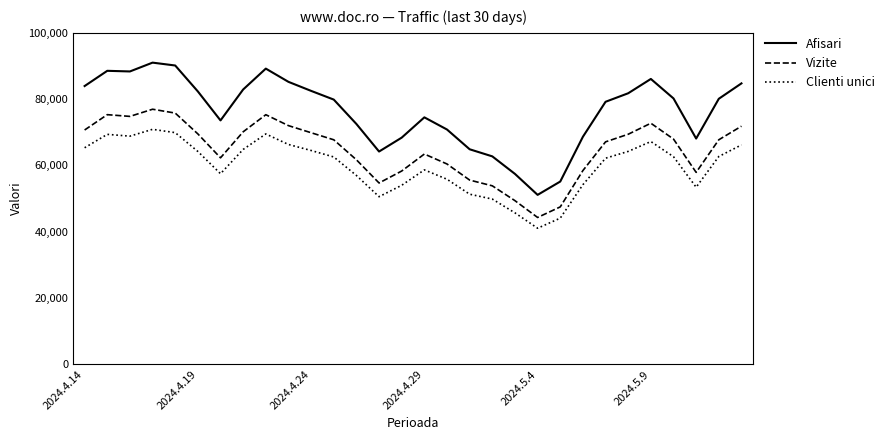

What is the difference between the maximum and minimum values in the Afisari series?

39905